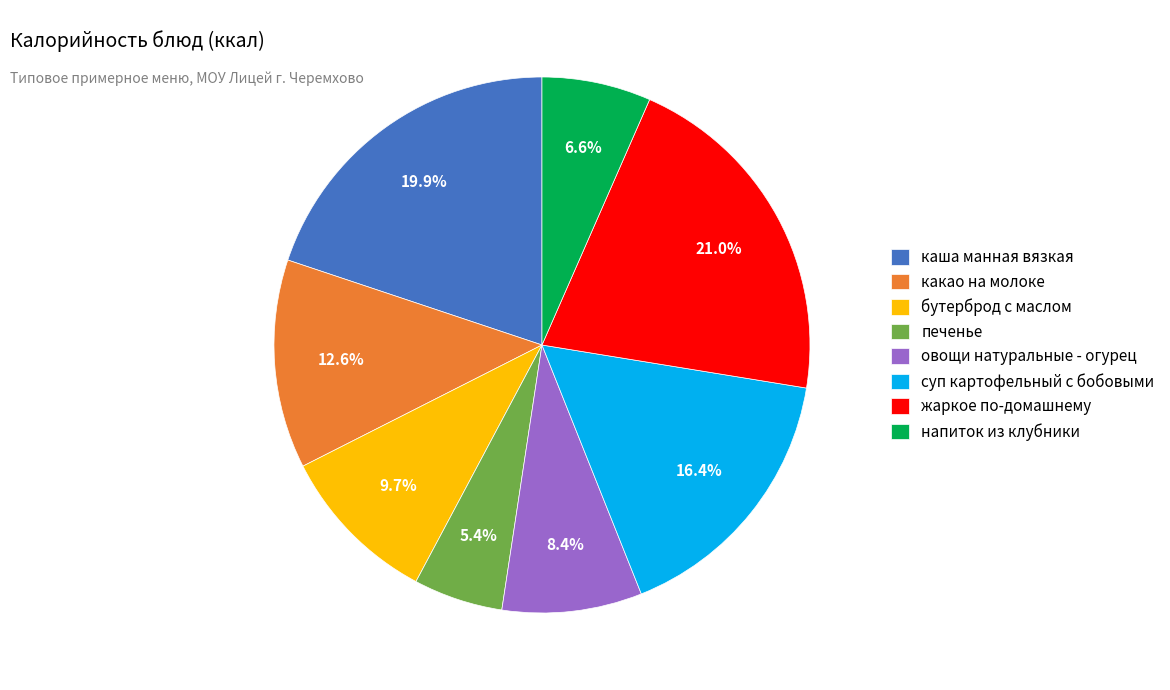

Which has a higher value, каша манная вязкая or какао на молоке?

каша манная вязкая